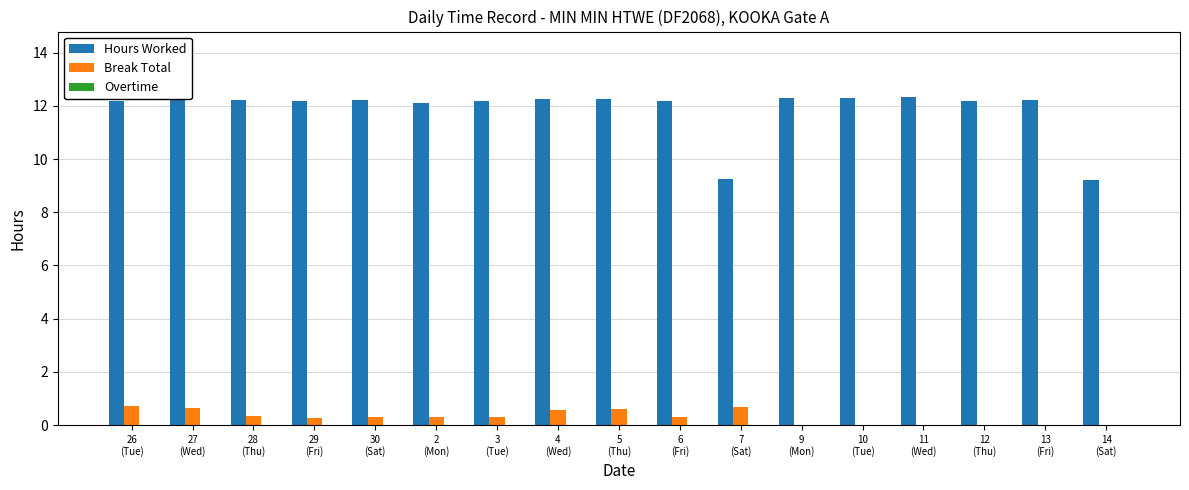

Which series has the largest total across all categories?

Hours Worked